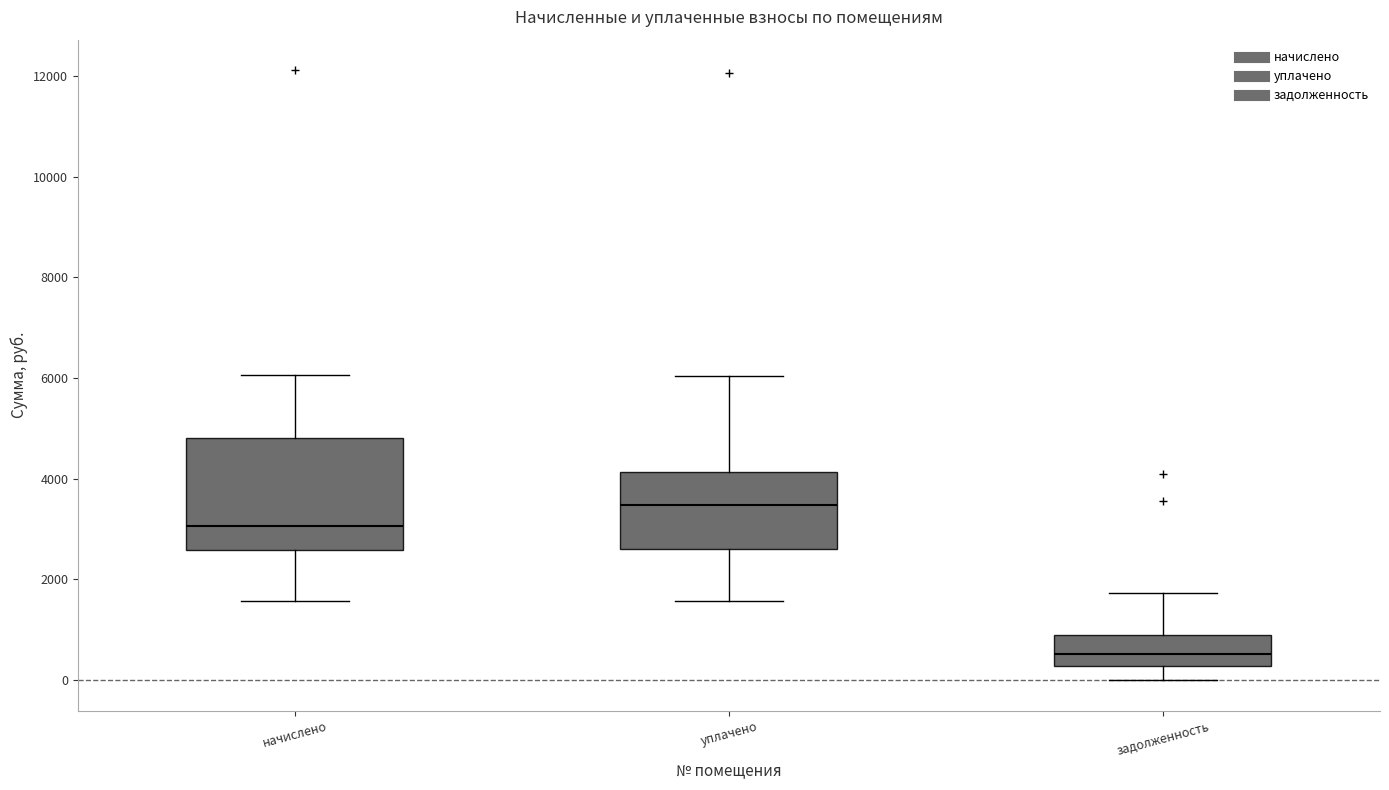

Which box's median line is the highest?

уплачено